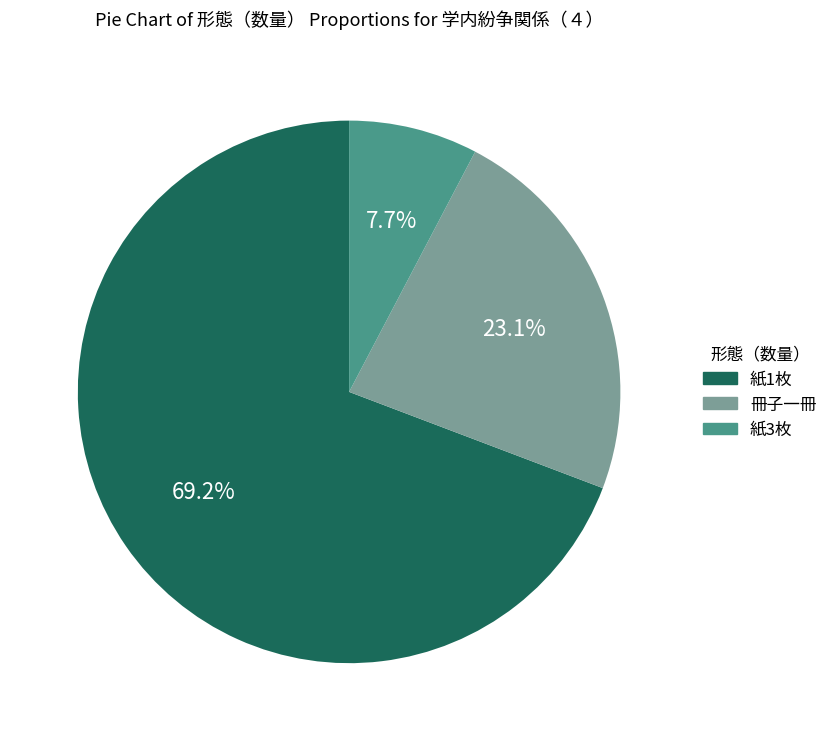

To the nearest percent, what is the difference between the 紙1枚 and 冊子一冊 slice percentages?

46%